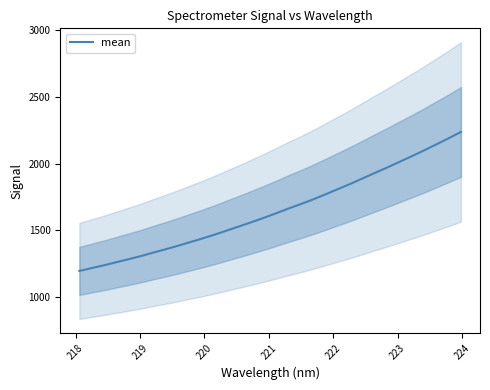

What is the highest value of the mean series?

2237.0